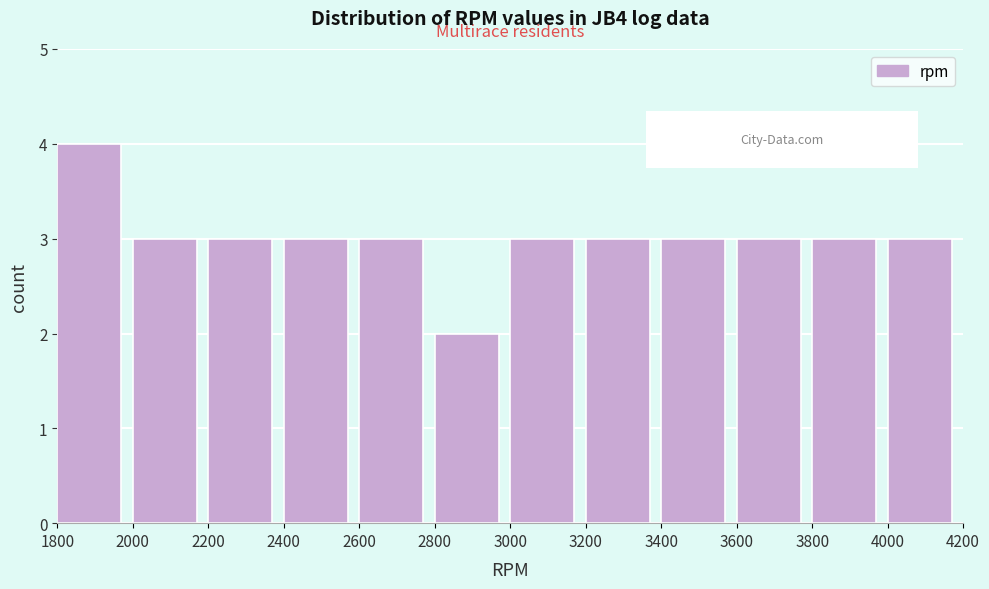

Which range on the x-axis has the tallest bar?

1800 to 2000